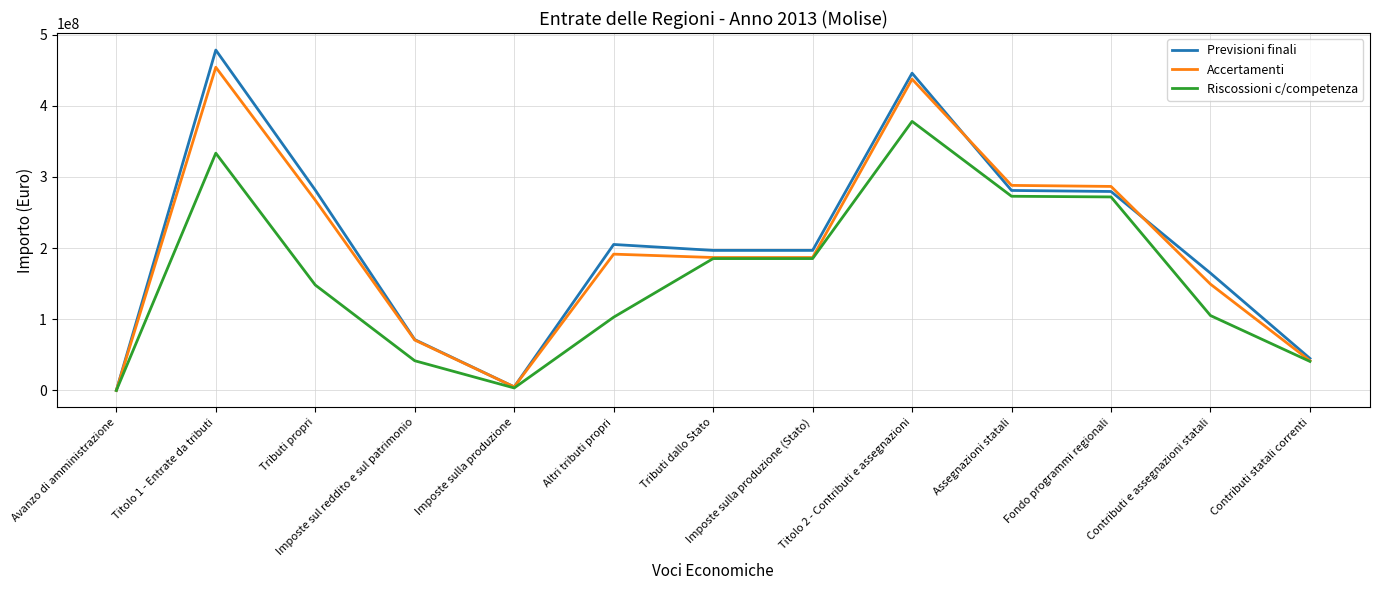

What are all the series names shown in the legend?

Previsioni finali, Accertamenti, Riscossioni c/competenza